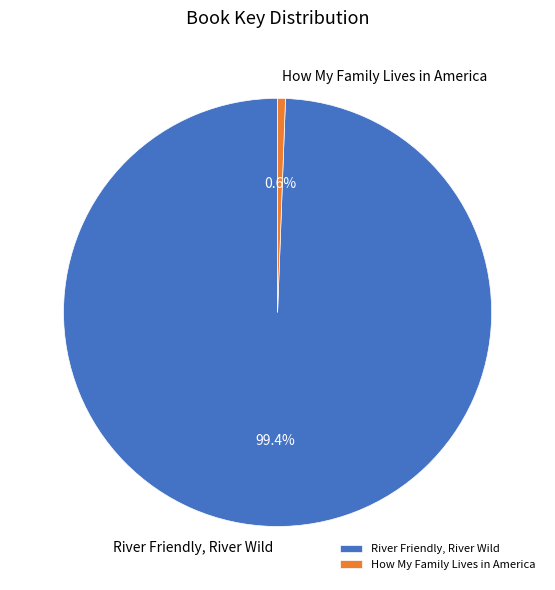

To the nearest percent, what is the difference between the How My Family Lives in America and River Friendly, River Wild slice percentages?

99%